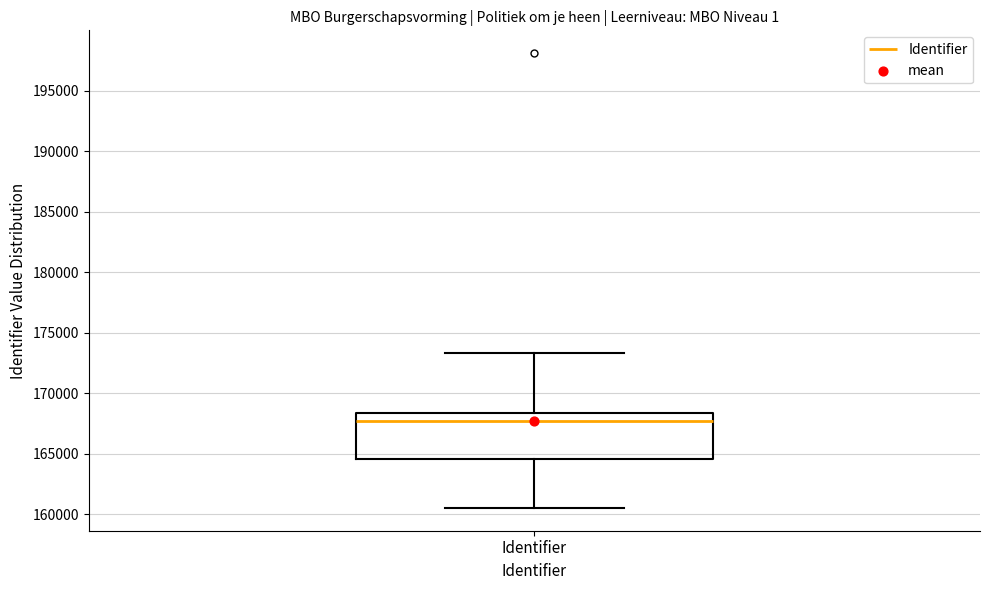

Where does the upper whisker of the box for Identifier end on the y-axis? The values are not printed on the chart, so give them approximately, as read against the axis.

173500